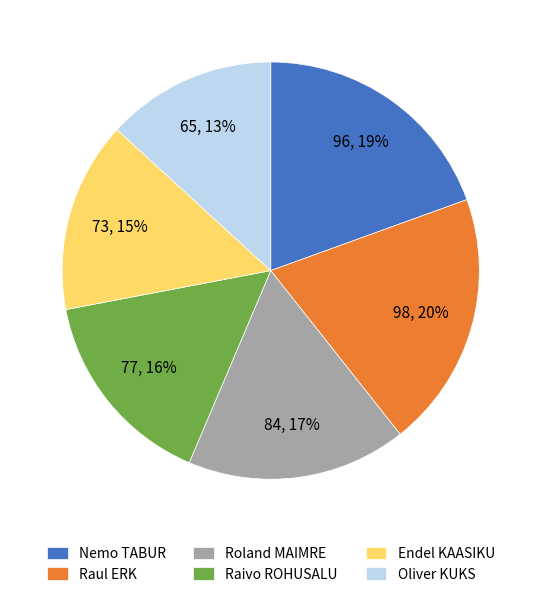

What is the smallest slice in the pie chart?

Oliver KUKS